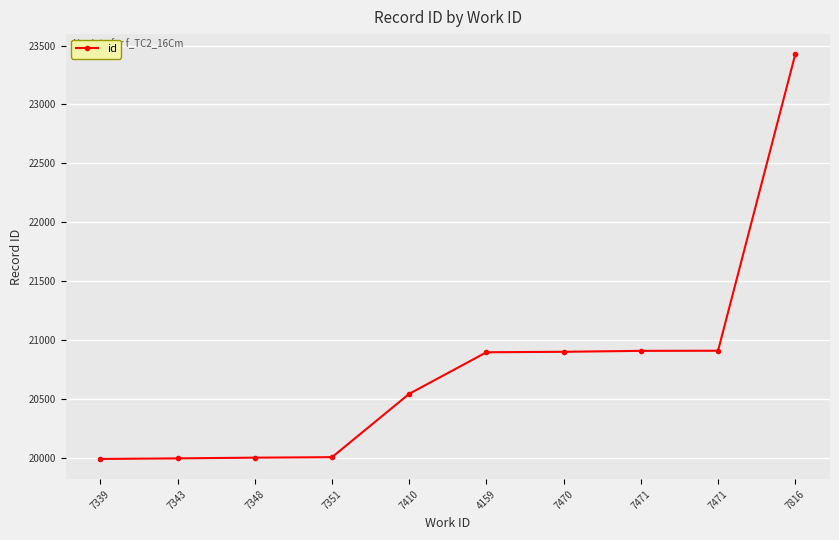

What is the difference between the maximum and minimum values?

3436